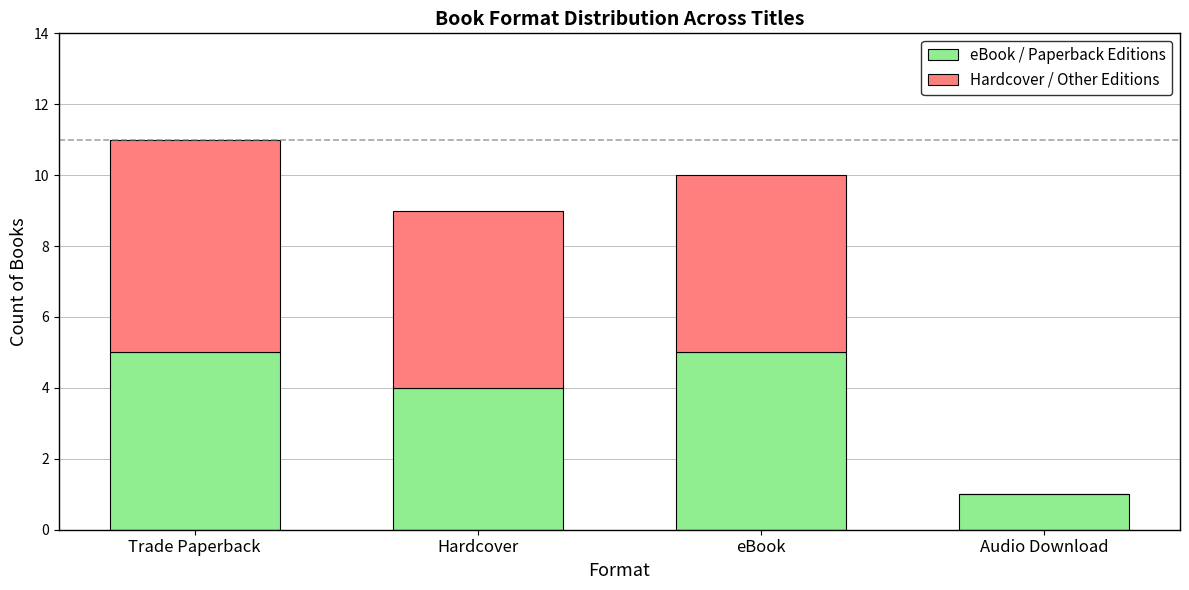

What are all the series names shown in the legend?

eBook / Paperback Editions, Hardcover / Other Editions